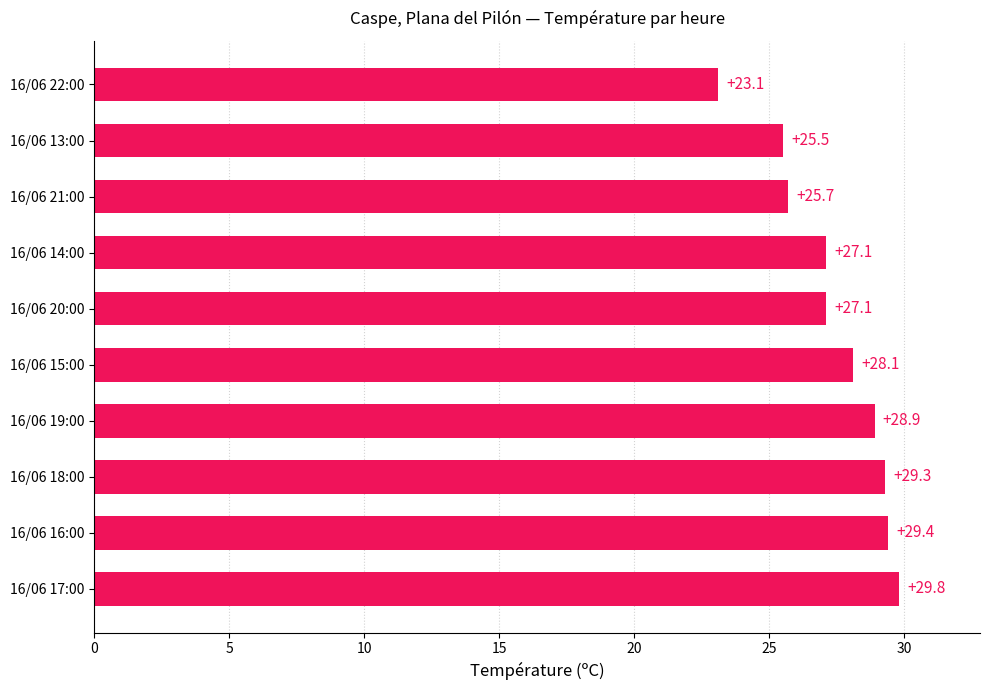

Where is the data nearest to the value 26?

16/06 21:00